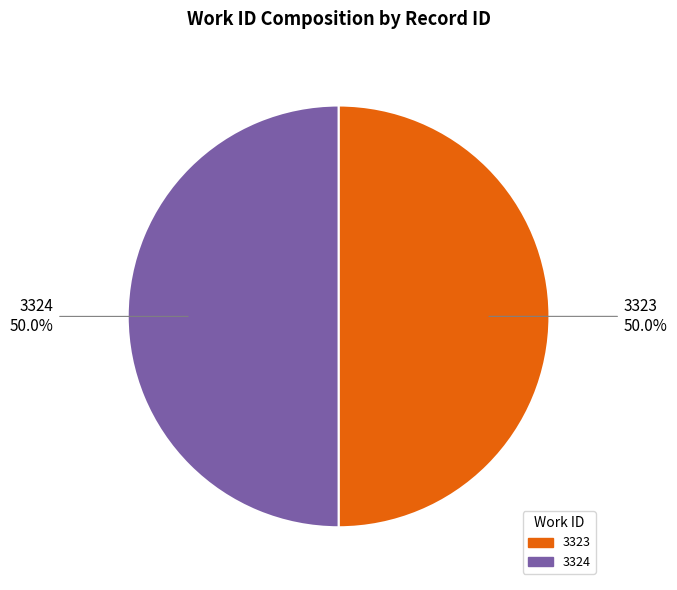

Combined, do 3324 and 3323 account for over 50%?

Yes